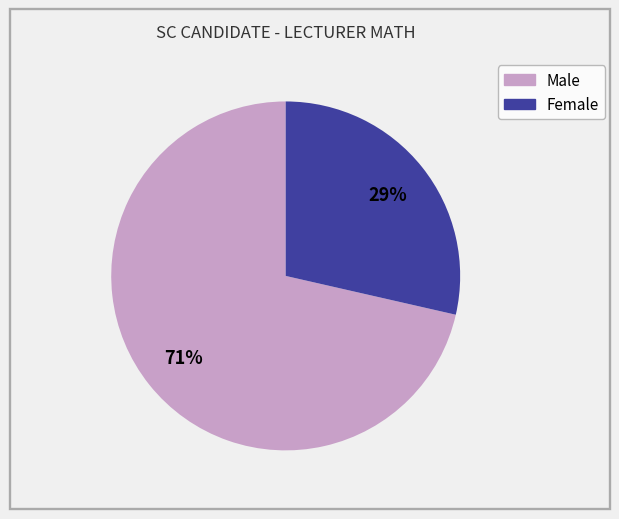

How many segments does this pie chart have?

2